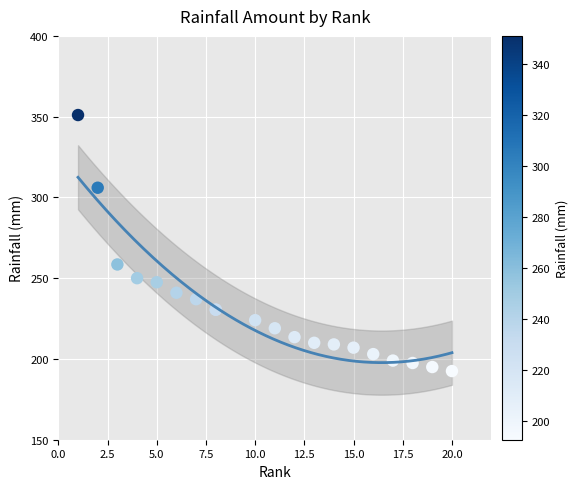

What Y value in the scatter plot is closest to 271?

258.5